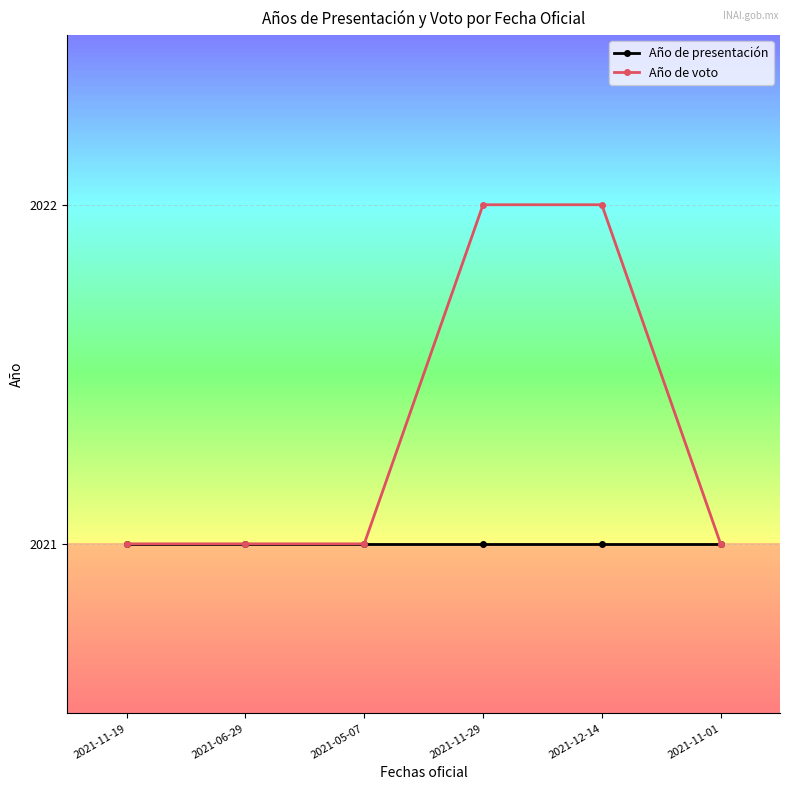

The Año de voto series shows 1215 at 2021-05-07. True or false?

False